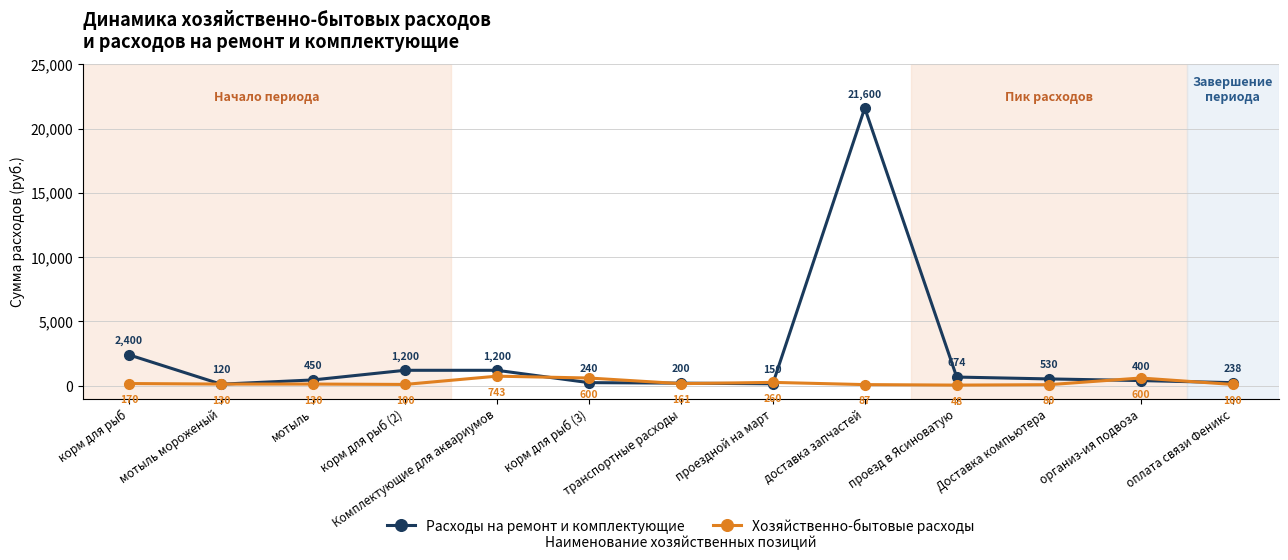

Read the Расходы на ремонт и комплектующие value at мотыль, to the nearest 10.

450